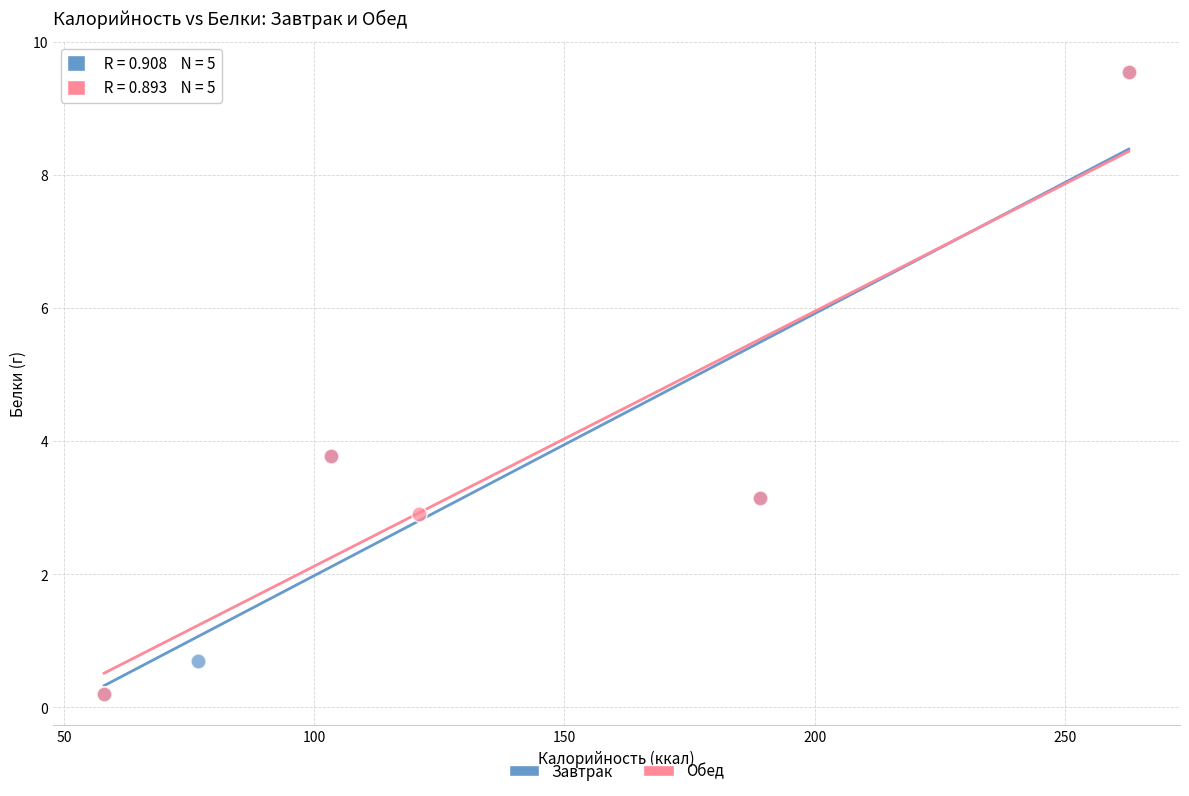

What are all the series names shown in the legend?

Завтрак, Обед